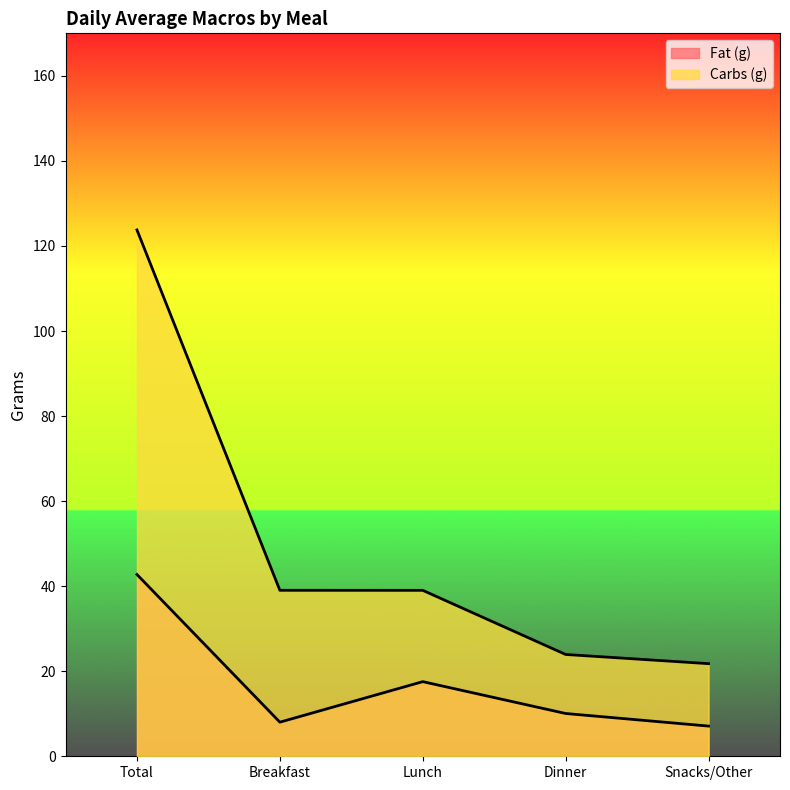

True or false: Fat (g) and Carbs (g) intersect in this chart.

False